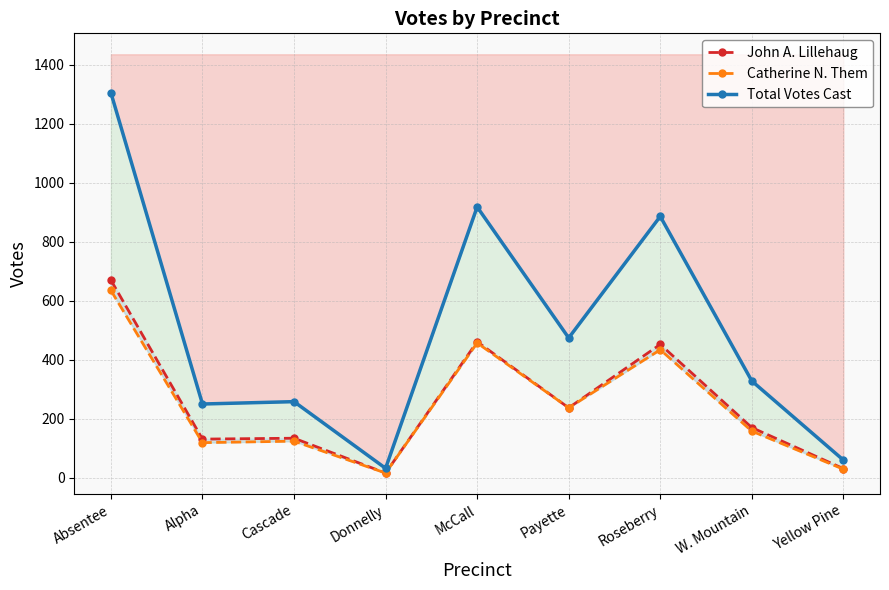

What is the label of the 8th point from the right?

Alpha